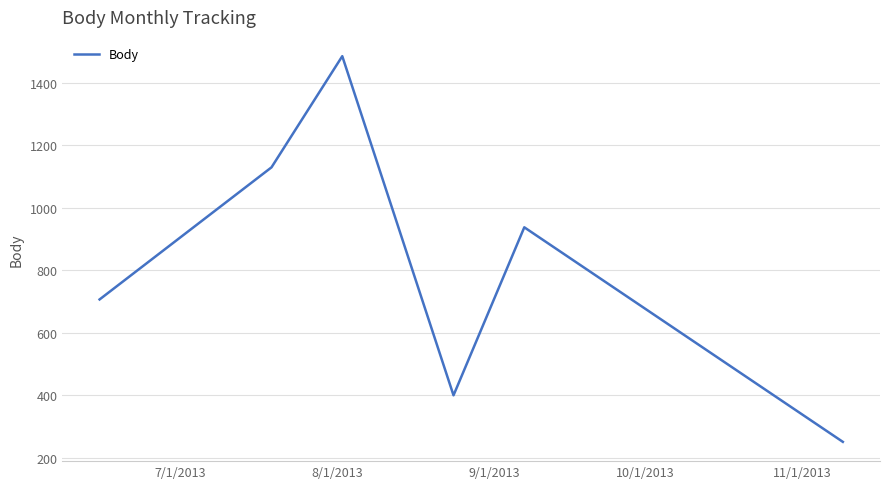

What is the difference between the second highest and second lowest values?

730